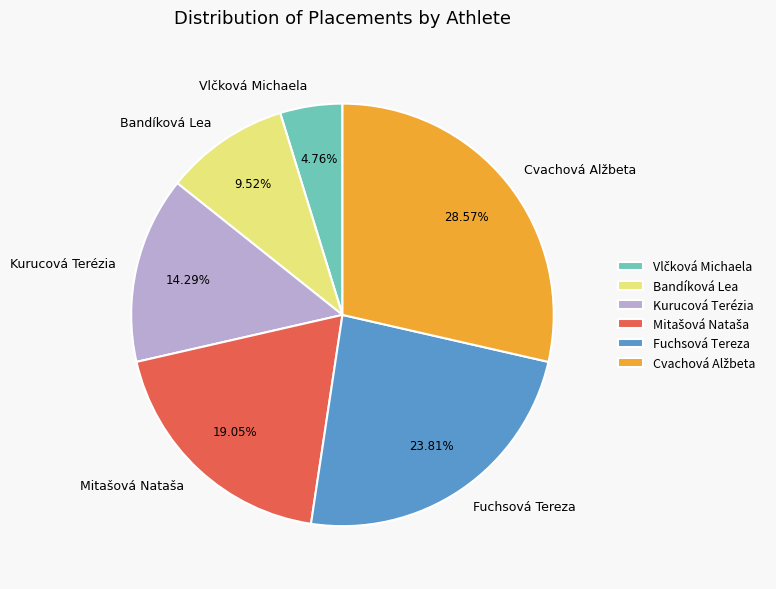

Is there any slice that represents more than half of the pie?

No